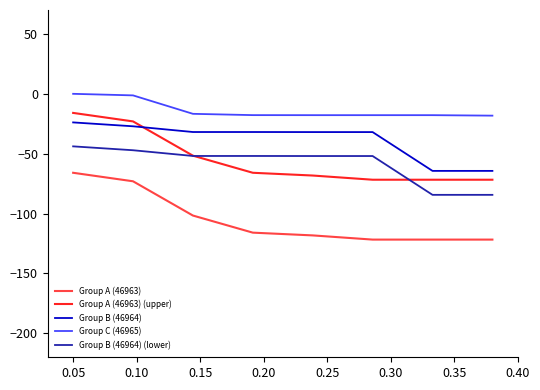

At how many categories does at least one series exceed -48?

8